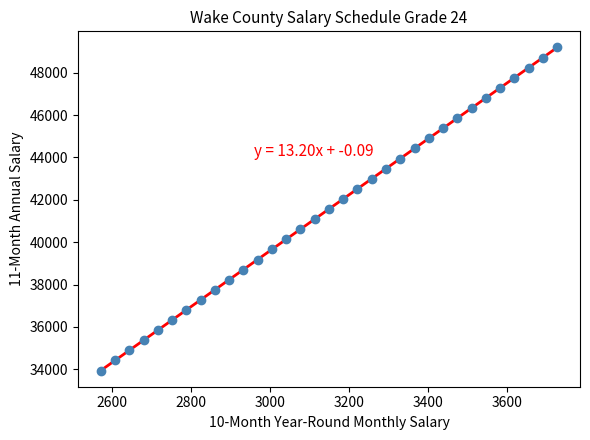

What is the range of X values (max minus min)?

1155.6